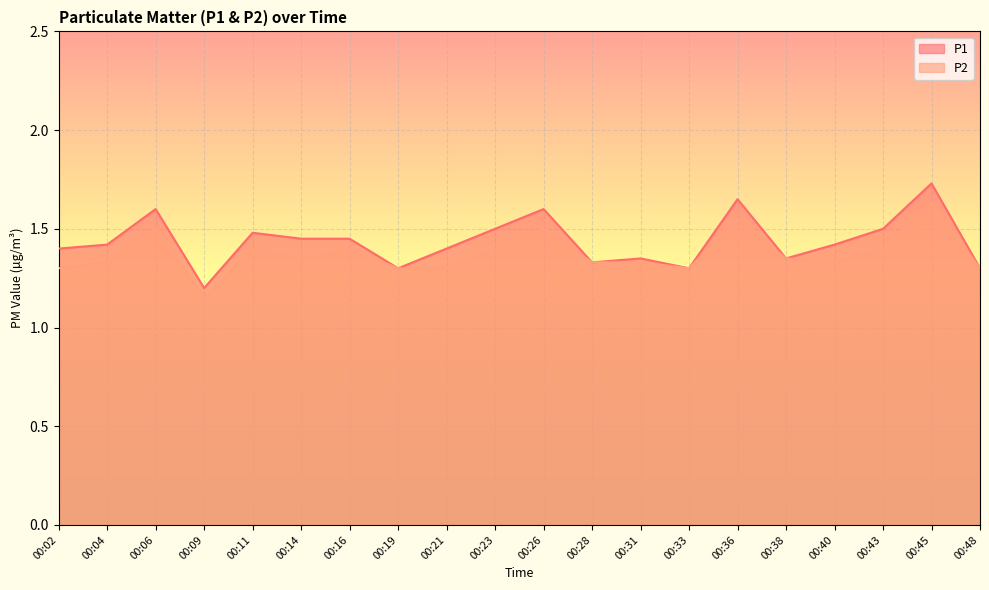

True or false: P2 has a value of 0.8 at 00:31.

False